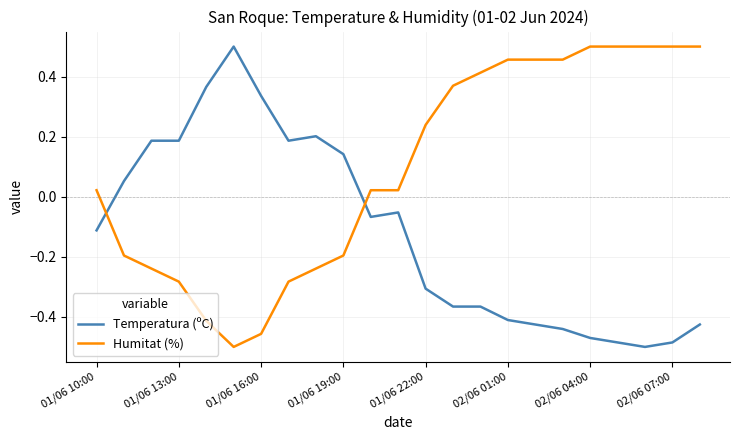

What is the difference between the maximum and minimum values in the Humitat (%) series?

1.0